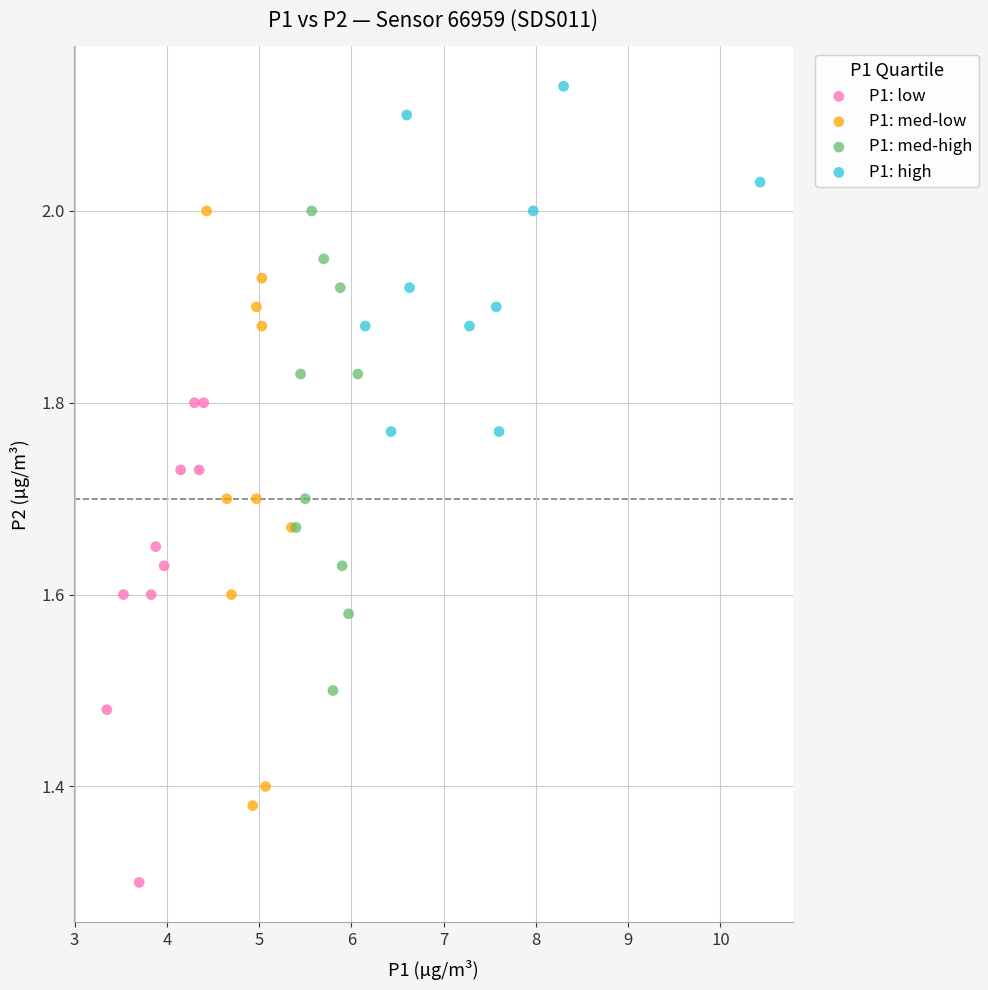

Which series contains the highest Y value?

P1: high